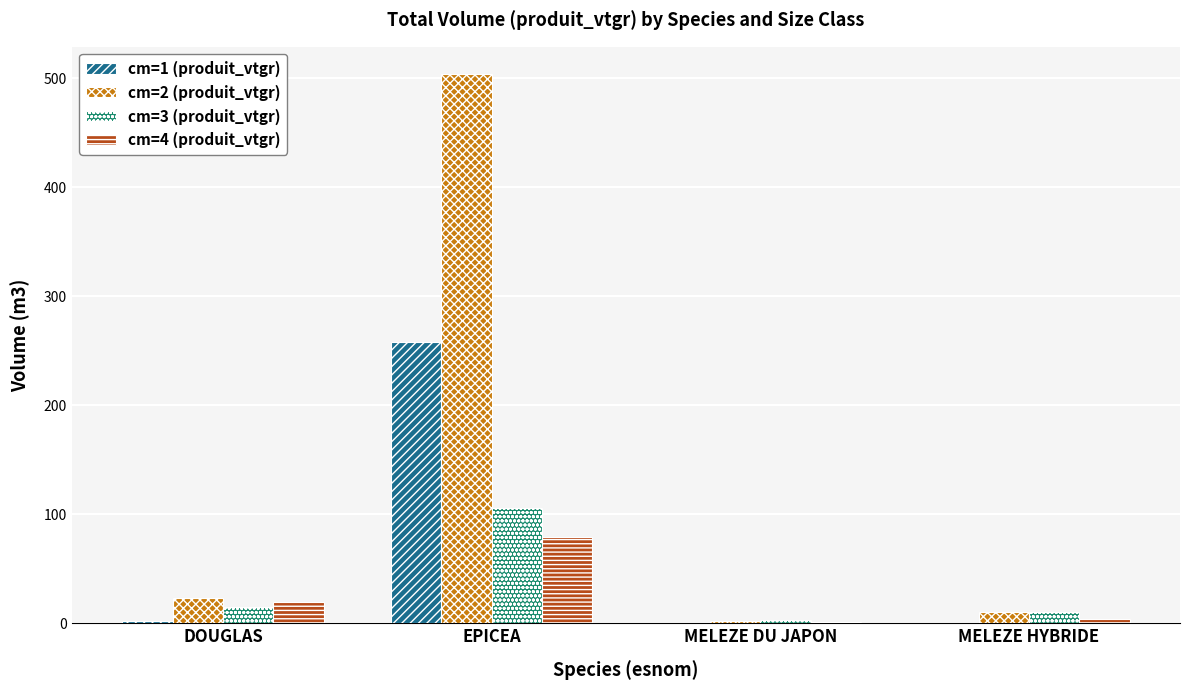

What is the maximum value for cm=4 (produit_vtgr)?

79.6